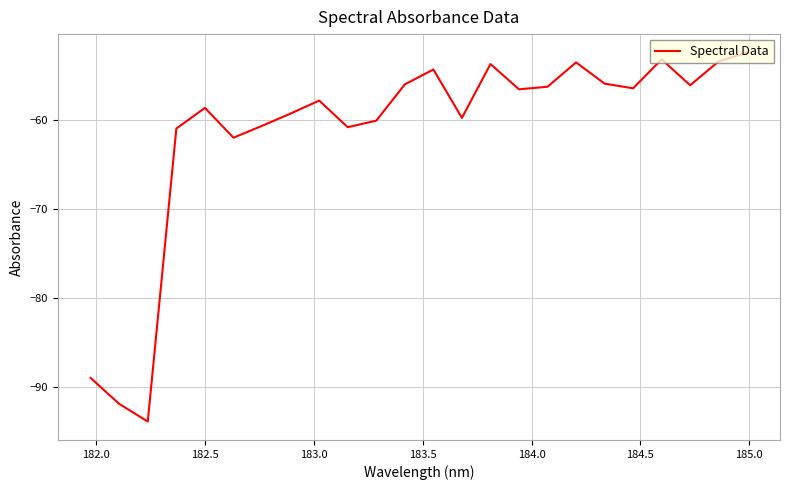

What is the minimum value shown in the chart?

-93.8